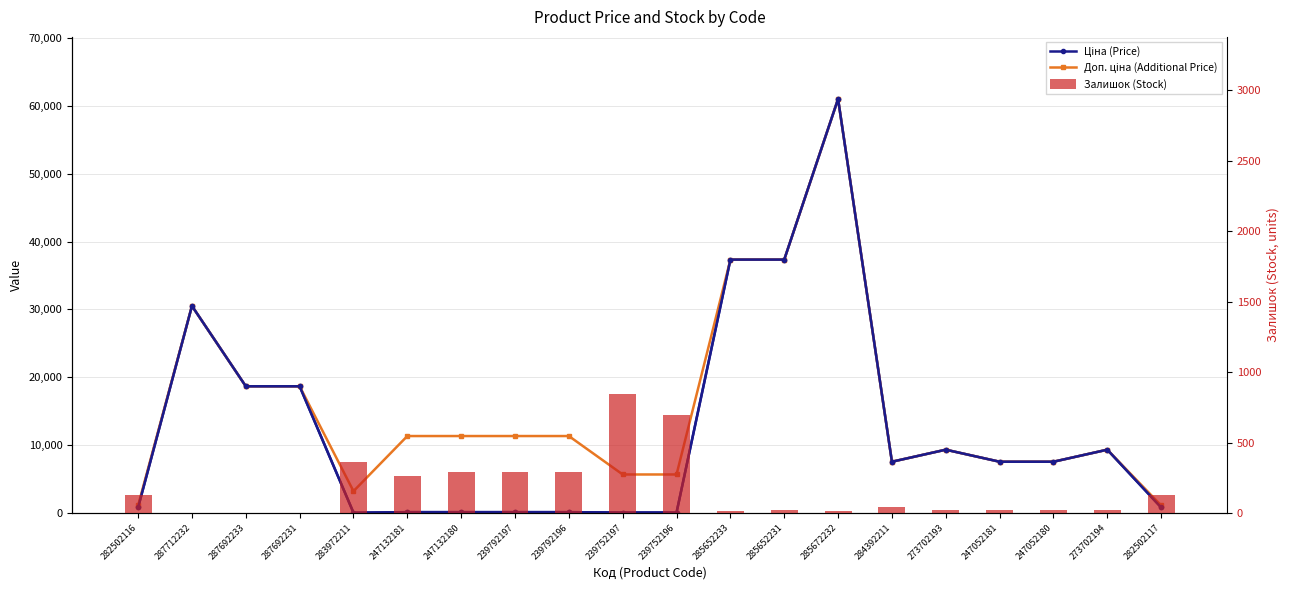

Rank the series by their maximum value, from highest to lowest.

Ціна (Price), Доп. ціна (Additional Price), Залишок (Stock)